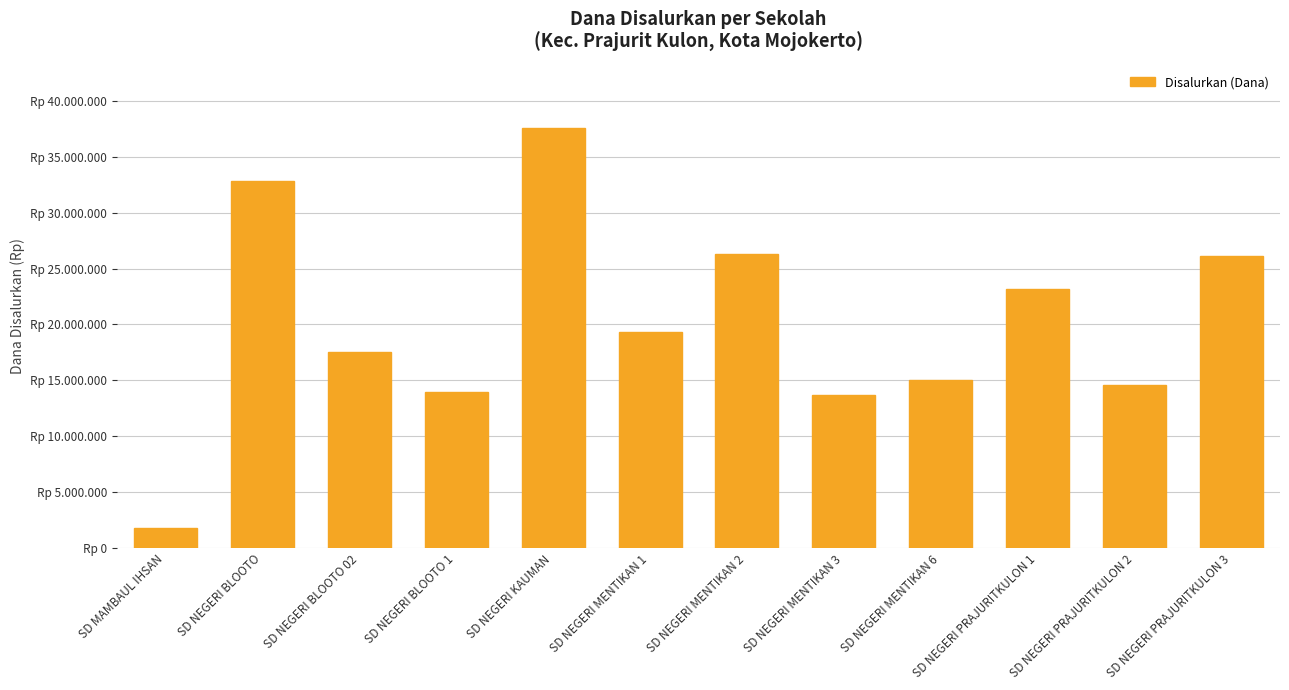

What is the value of the 1st bar from the left?

1800000